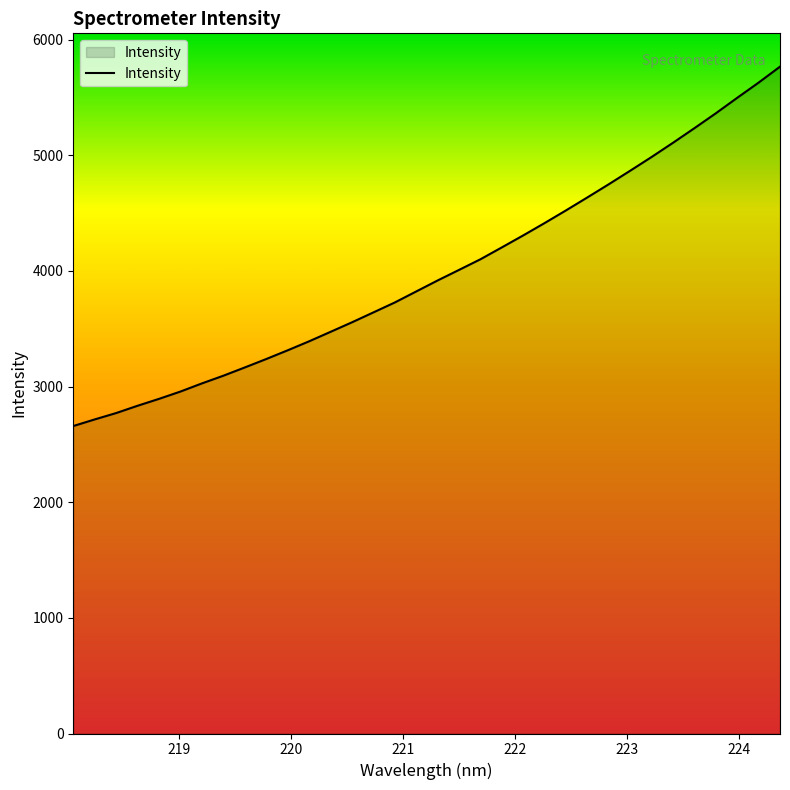

What is the minimum value shown in the chart?

2659.1